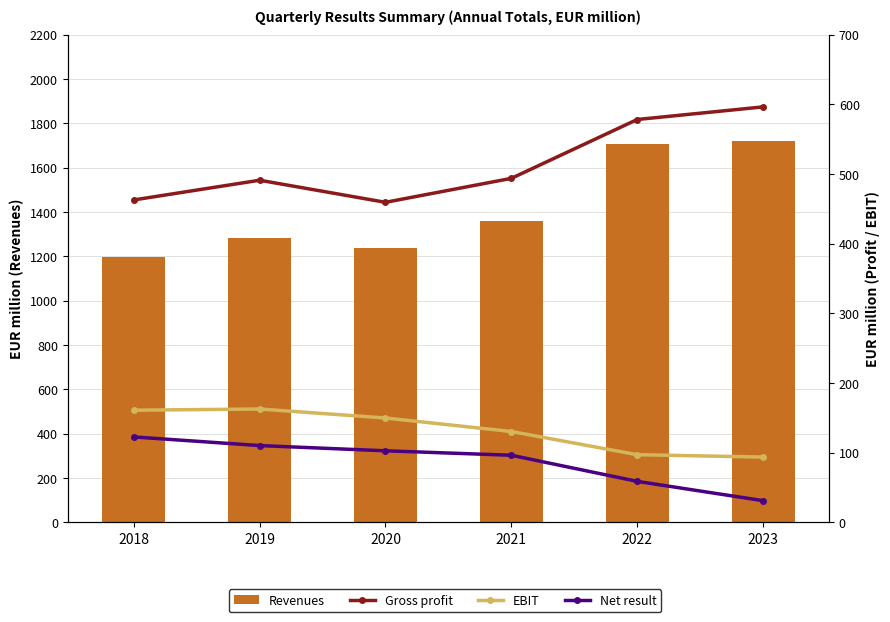

What is the difference between the EBIT values at 2023 and 2018?

67.3